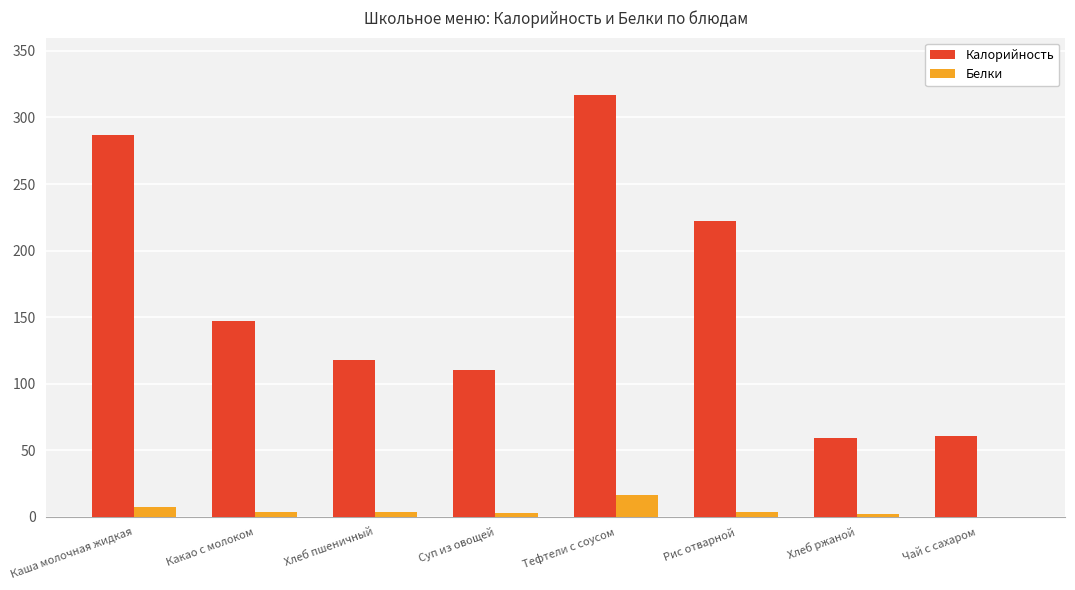

What is the sum of all Калорийность values?

1320.5